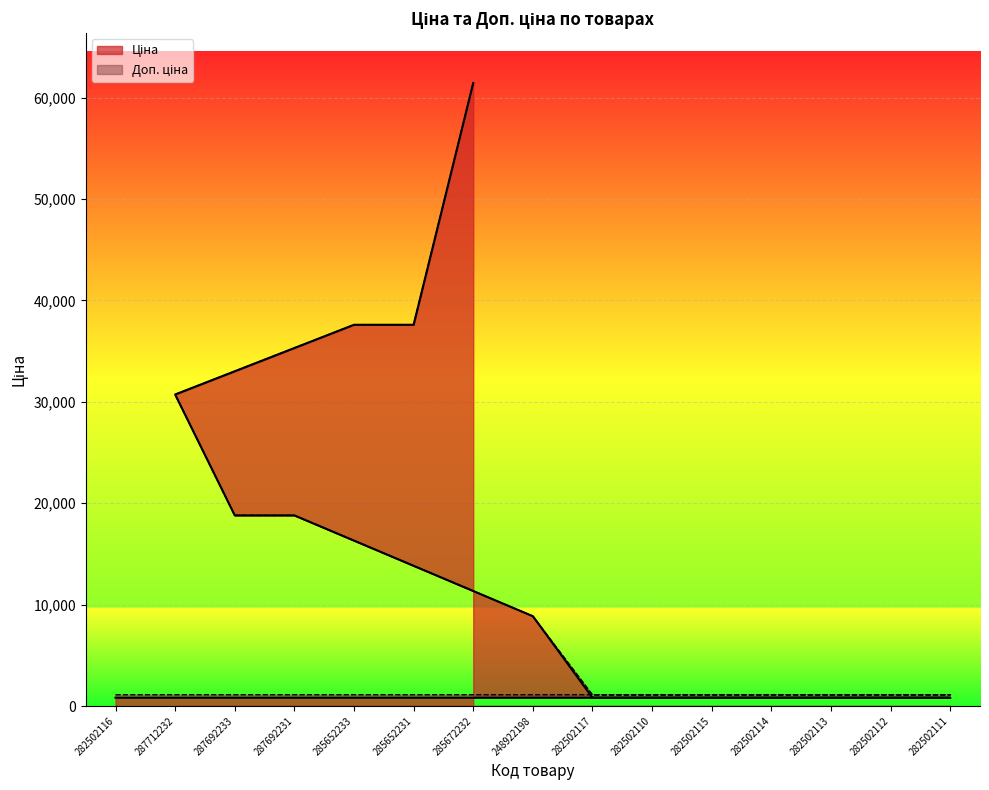

How many data points does each series have?

15